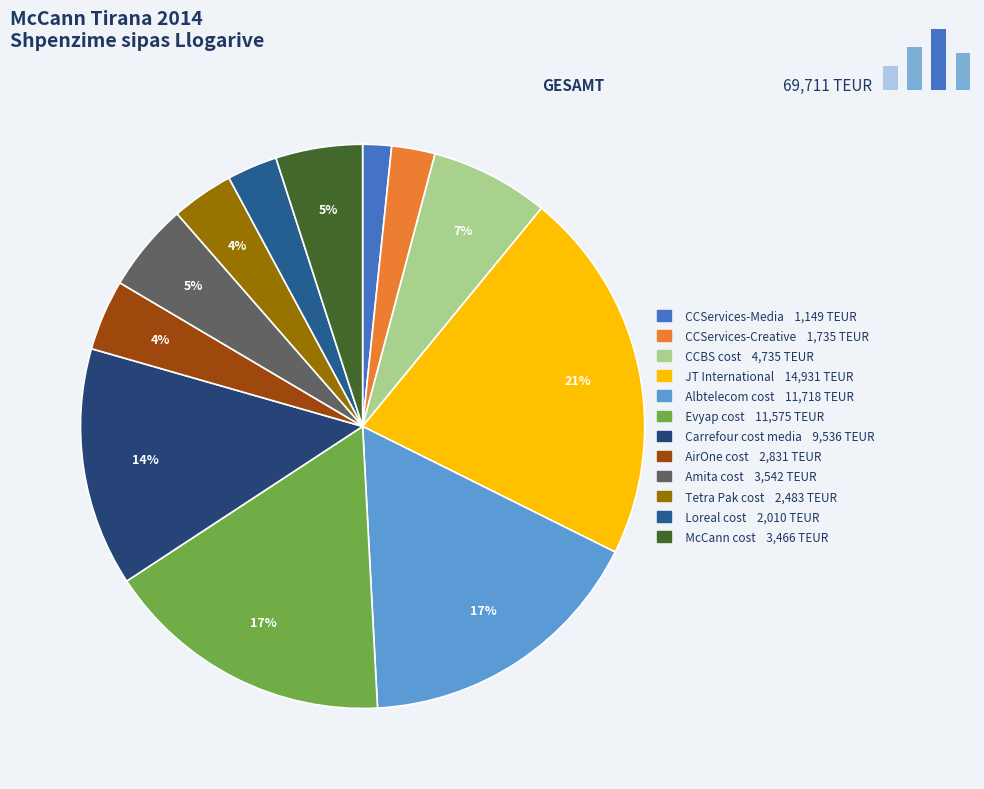

True or false: Albtelecom cost accounts for 17% of the total.

True